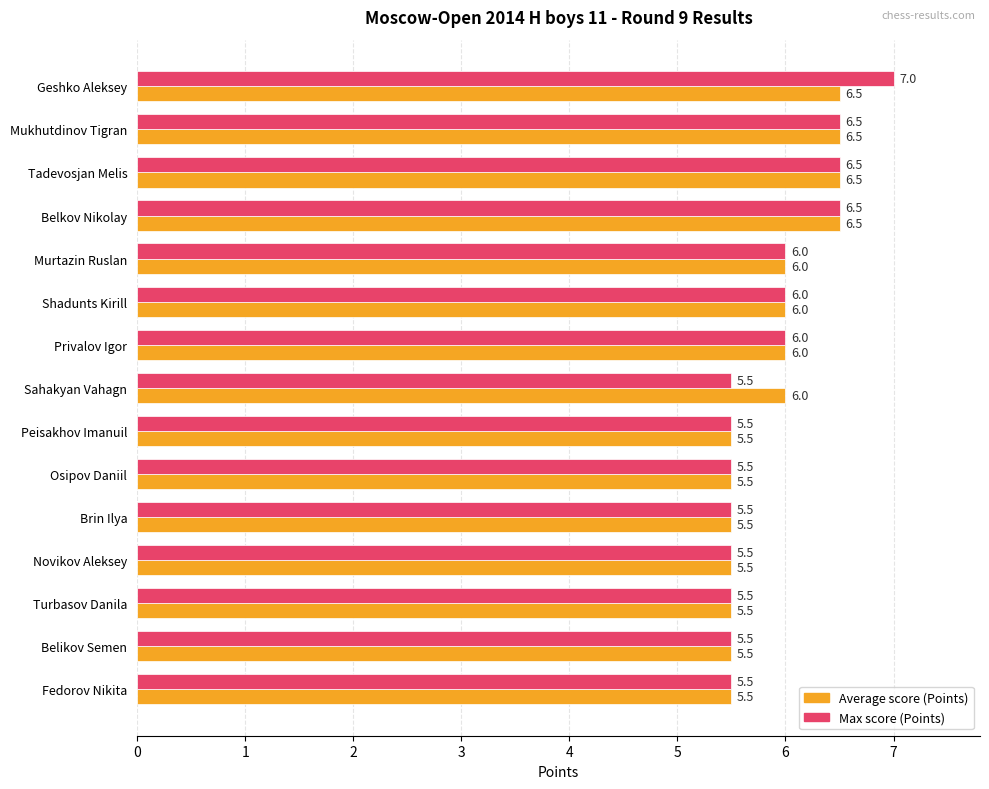

Count the number of data series in this chart.

2